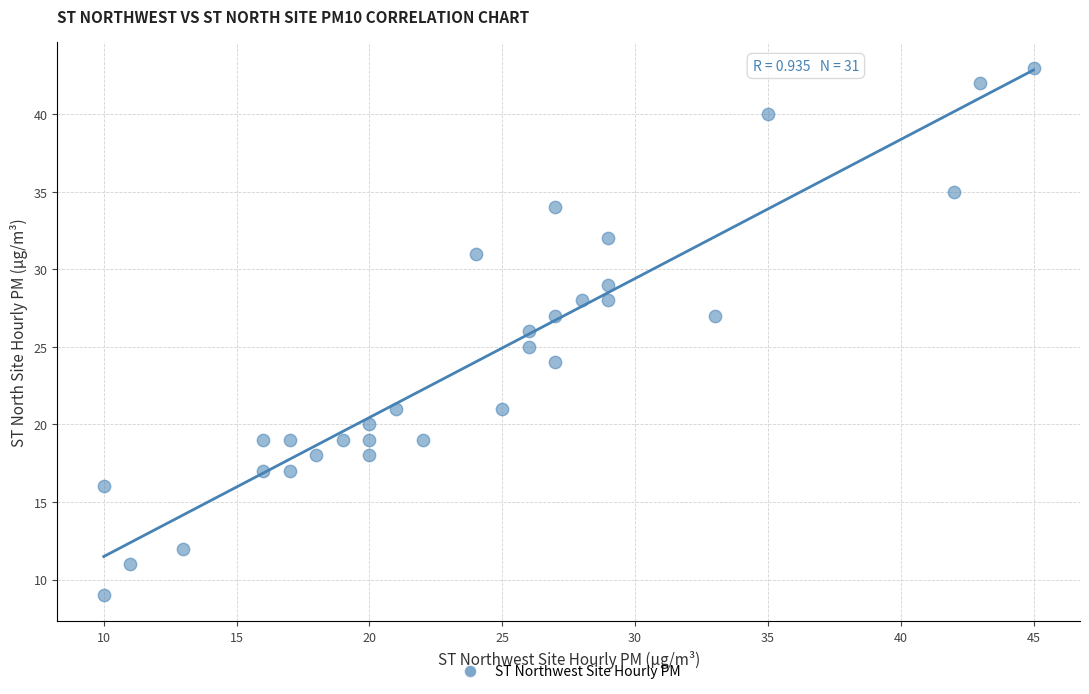

What is the range of X values (max minus min)?

35